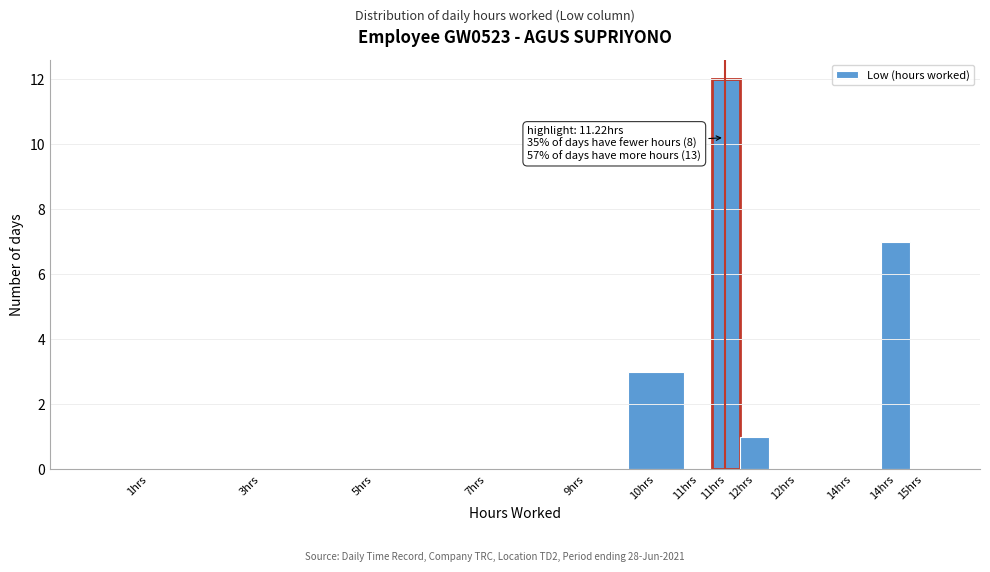

How many distinct data groups are displayed?

1